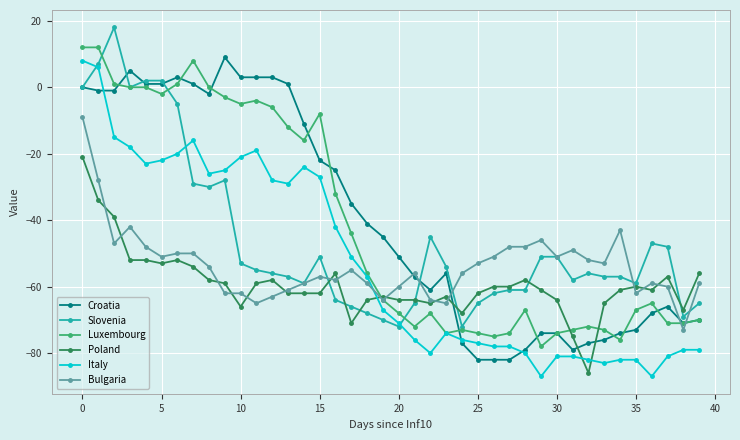

True or false: Slovenia has more than 1 points higher than both neighbors.

True